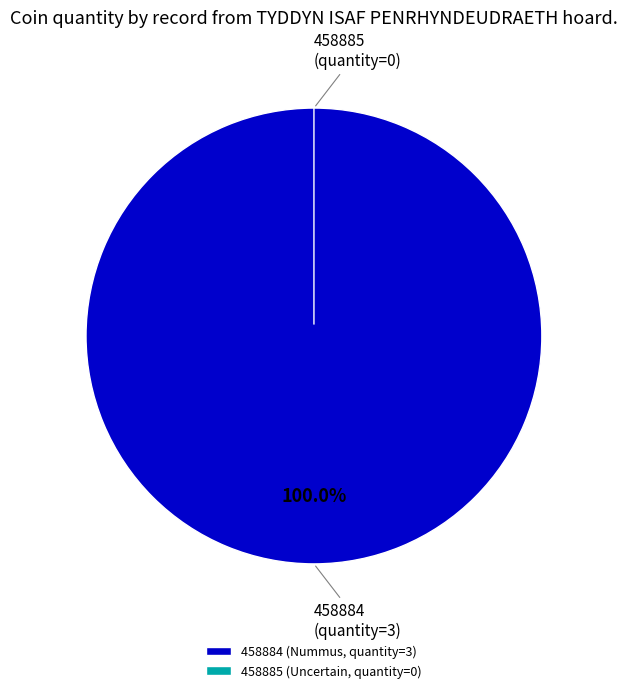

The 458884 (Nummus, quantity=3) slice represents 100% of the pie. True or false?

True